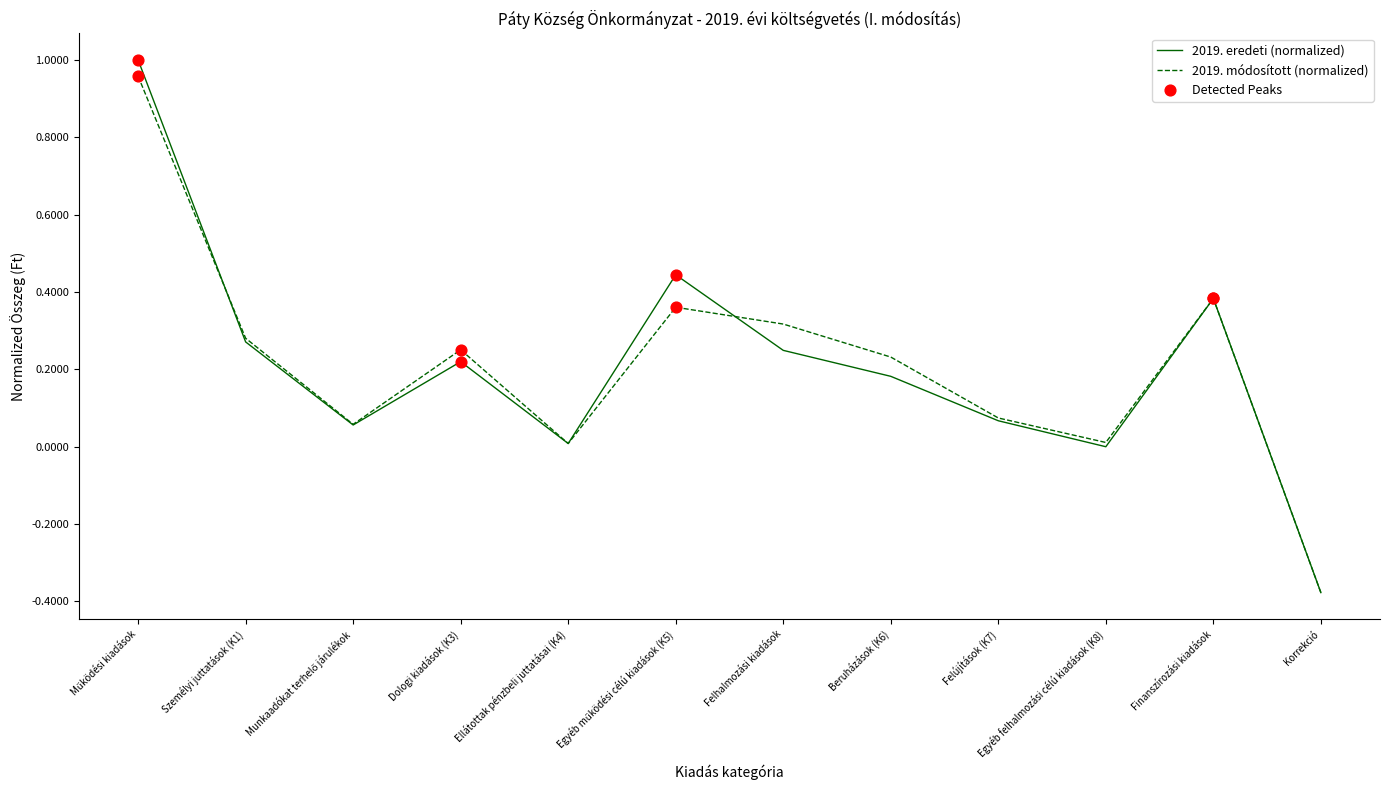

Between Személyi juttatások (K1) and Felújítások (K7), which series saw the biggest shift?

2019. módosított (normalized)